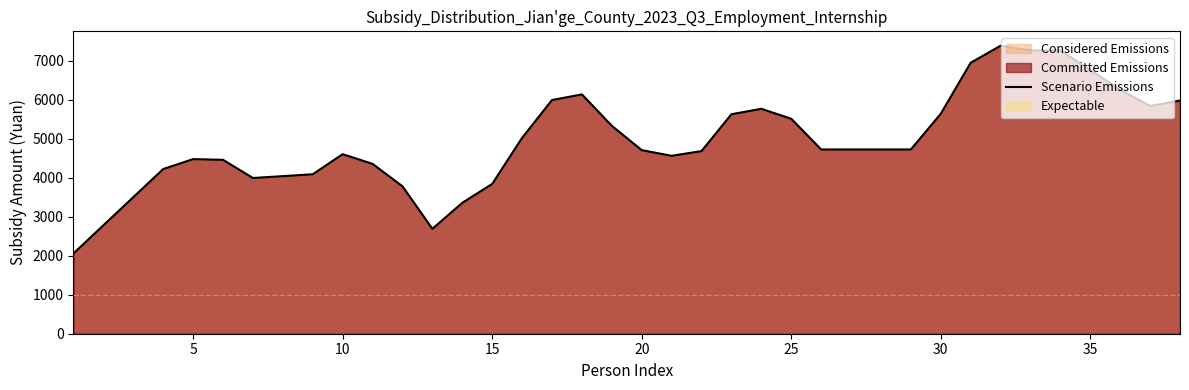

What is the minimum value shown in the chart?

2061.0